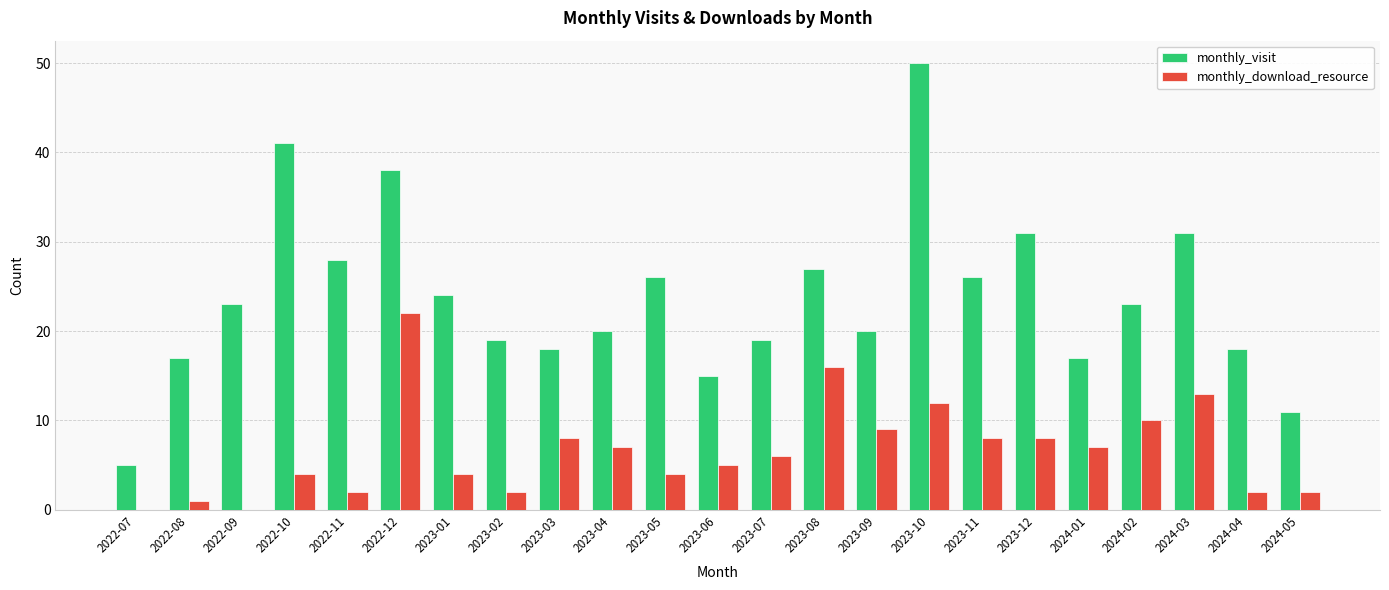

How many series are shown in this chart?

2